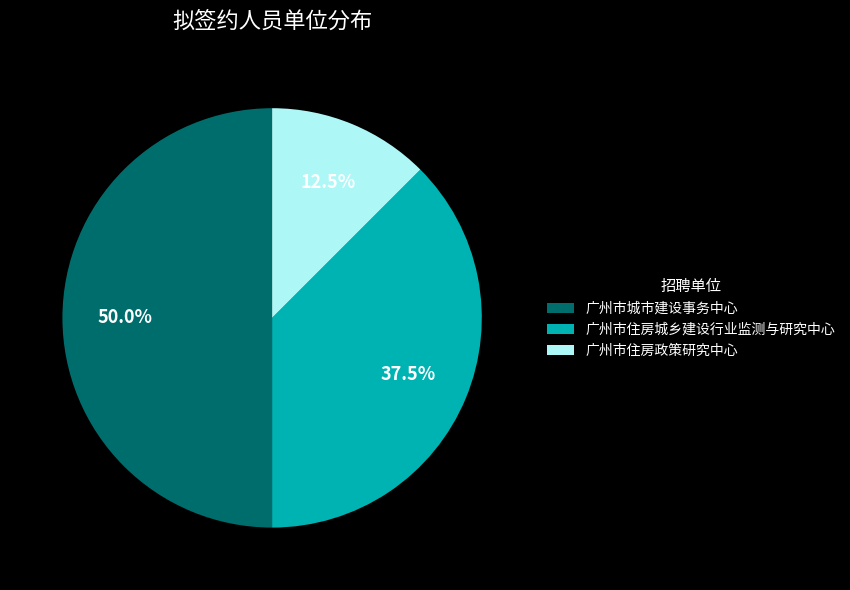

What portion of the pie excludes 广州市住房城乡建设行业监测与研究中心?

62.5%